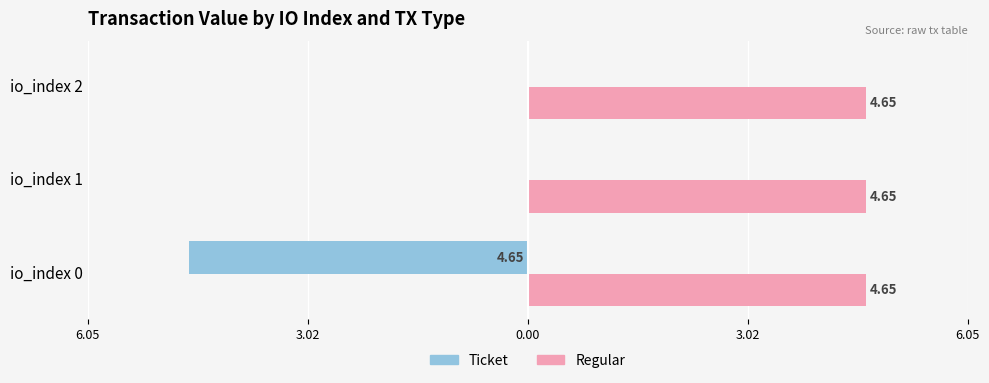

What are all the series names shown in the legend?

Ticket, Regular